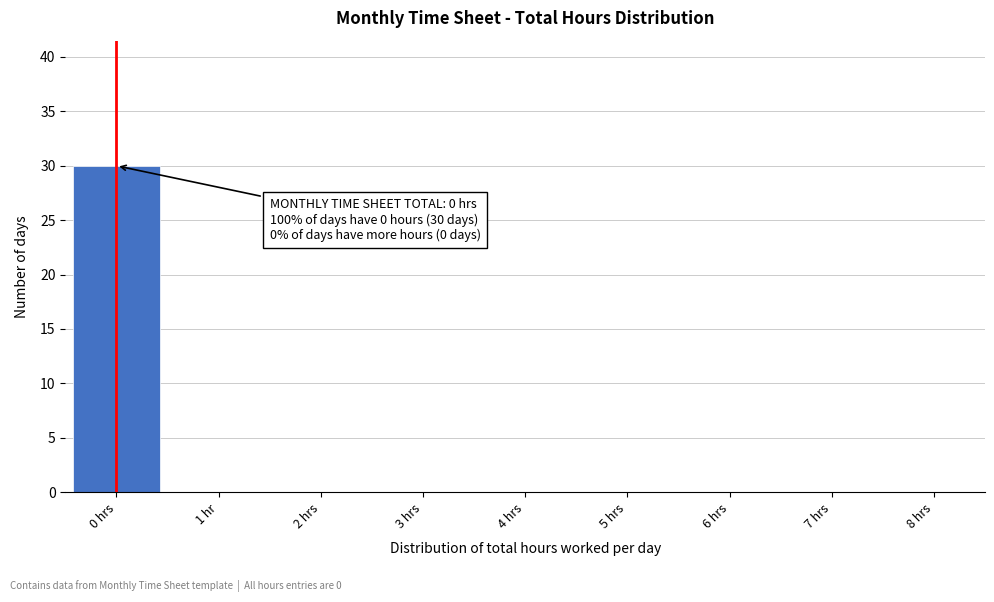

Reading right to left, list all the values displayed in this chart.

8 hrs=0	7 hrs=0	6 hrs=0	5 hrs=0	4 hrs=0	3 hrs=0	2 hrs=0	1 hr=0	0 hrs=30